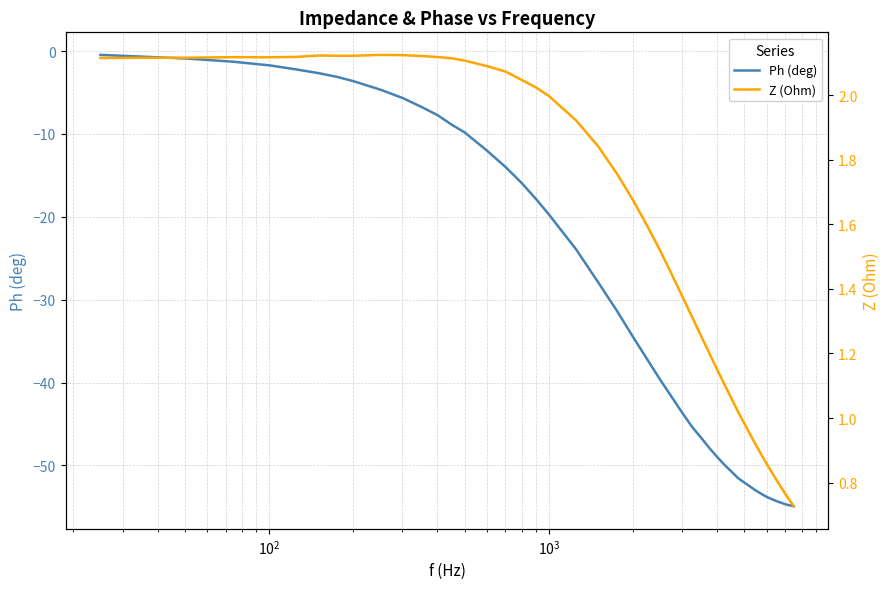

True or false: Ph (deg) has a value of -6.8 at 17.

False